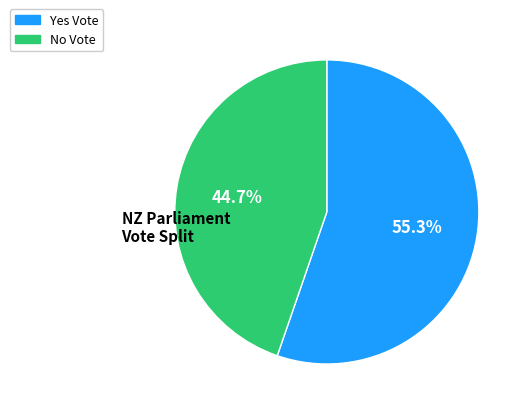

Does any single category account for the majority?

Yes